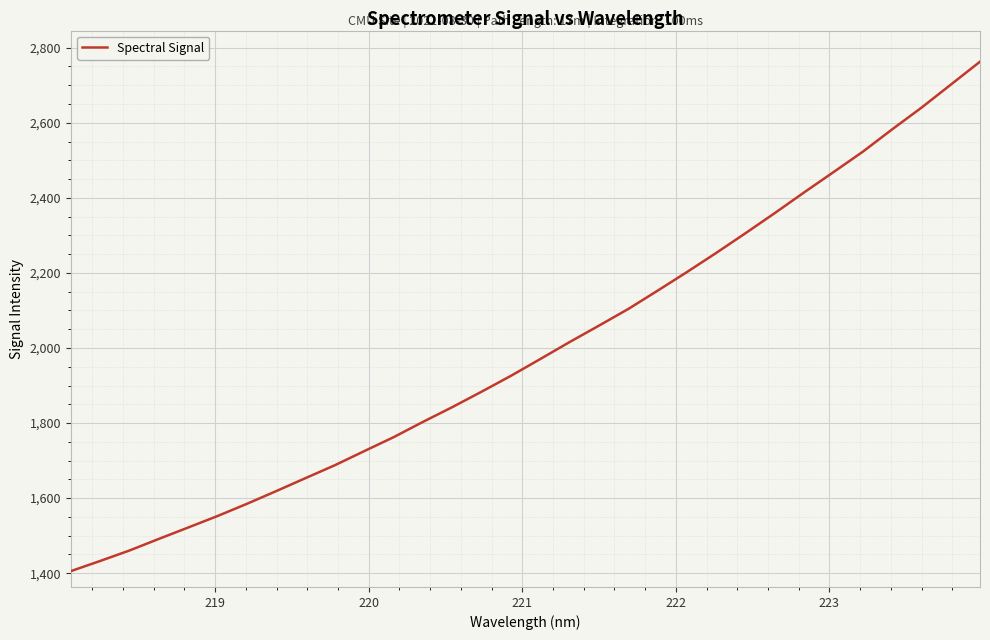

What is the minimum value shown in the chart?

1405.4